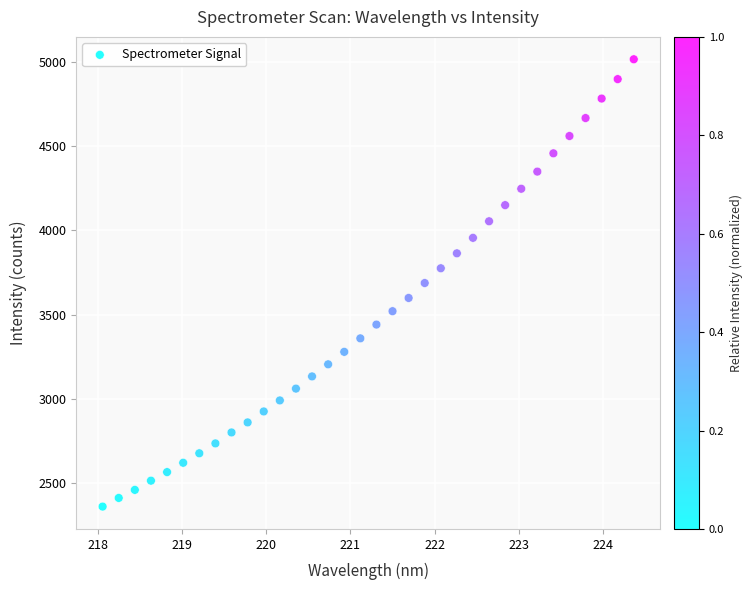

What is the range of Y values (max minus min)?

2657.9